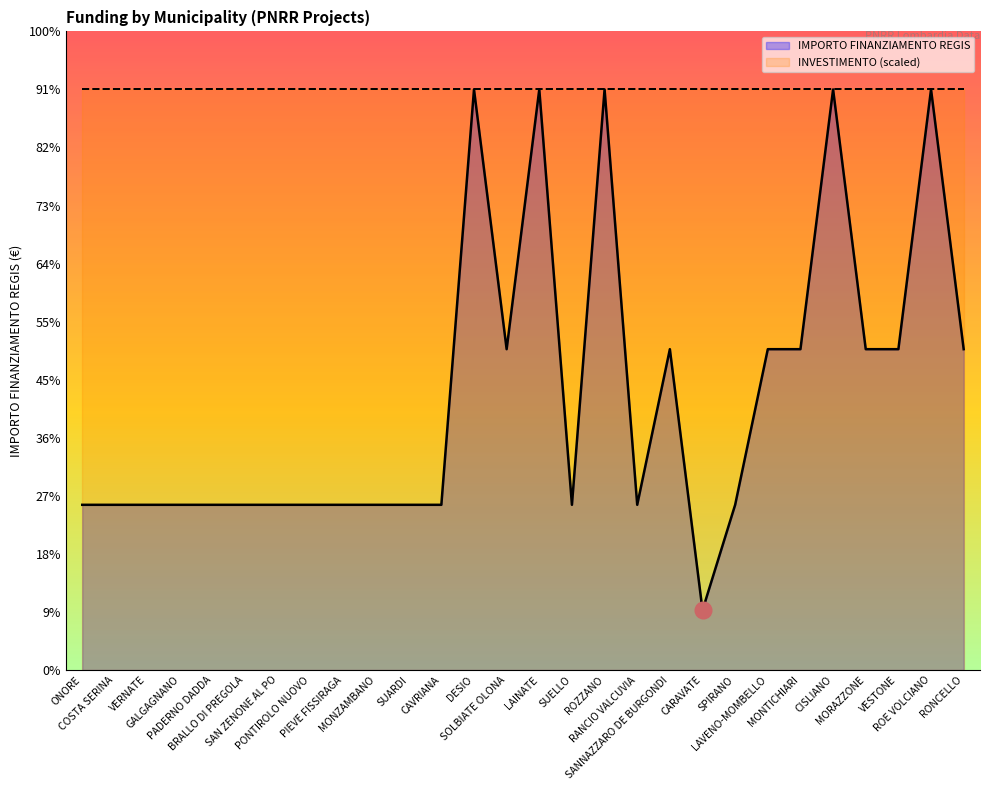

Count the number of values greater than 79922.

12